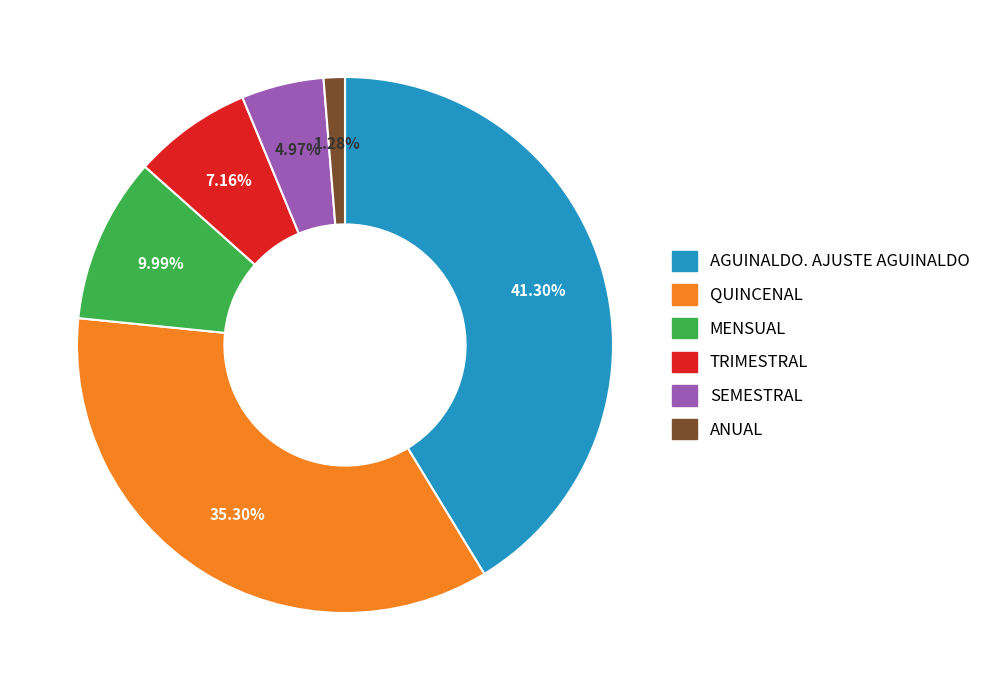

How many segments does this pie chart have?

6